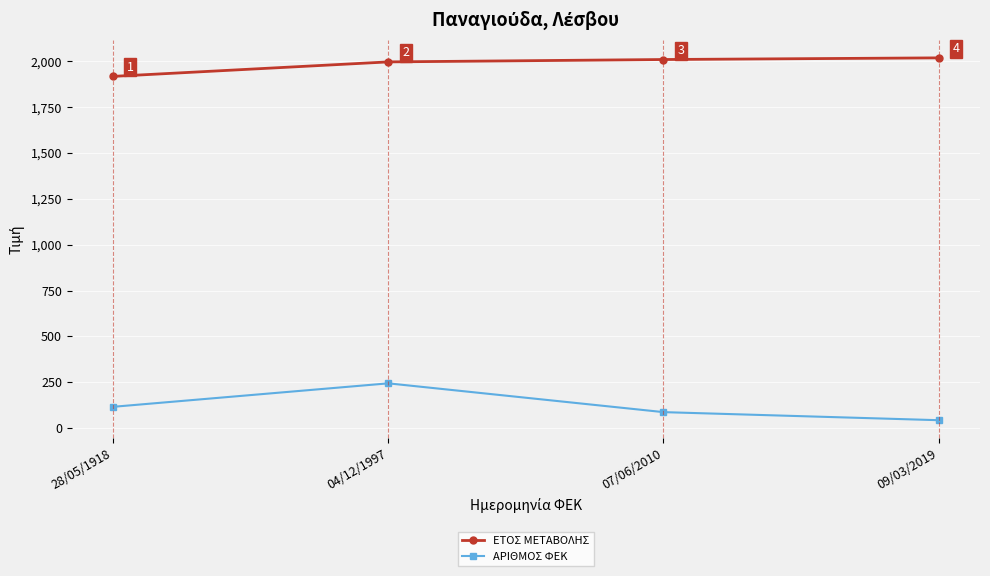

Which series has the largest range (max minus min)?

ΑΡΙΘΜΟΣ ΦΕΚ